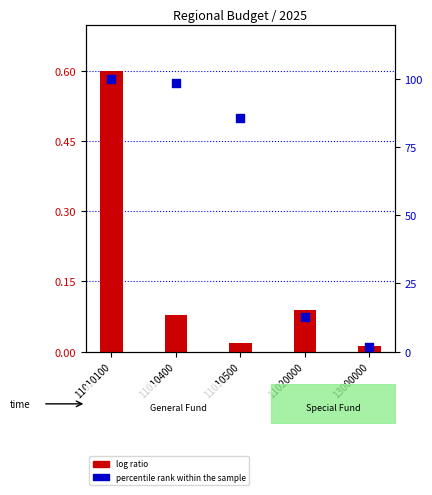

What are all the series names shown in the legend?

log ratio, percentile rank within the sample